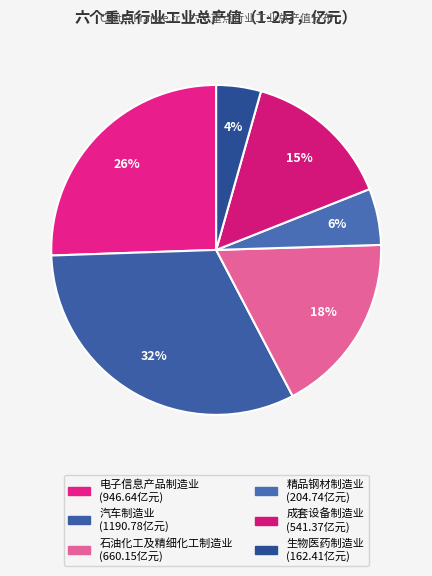

Which slice is the smallest?

生物医药制造业